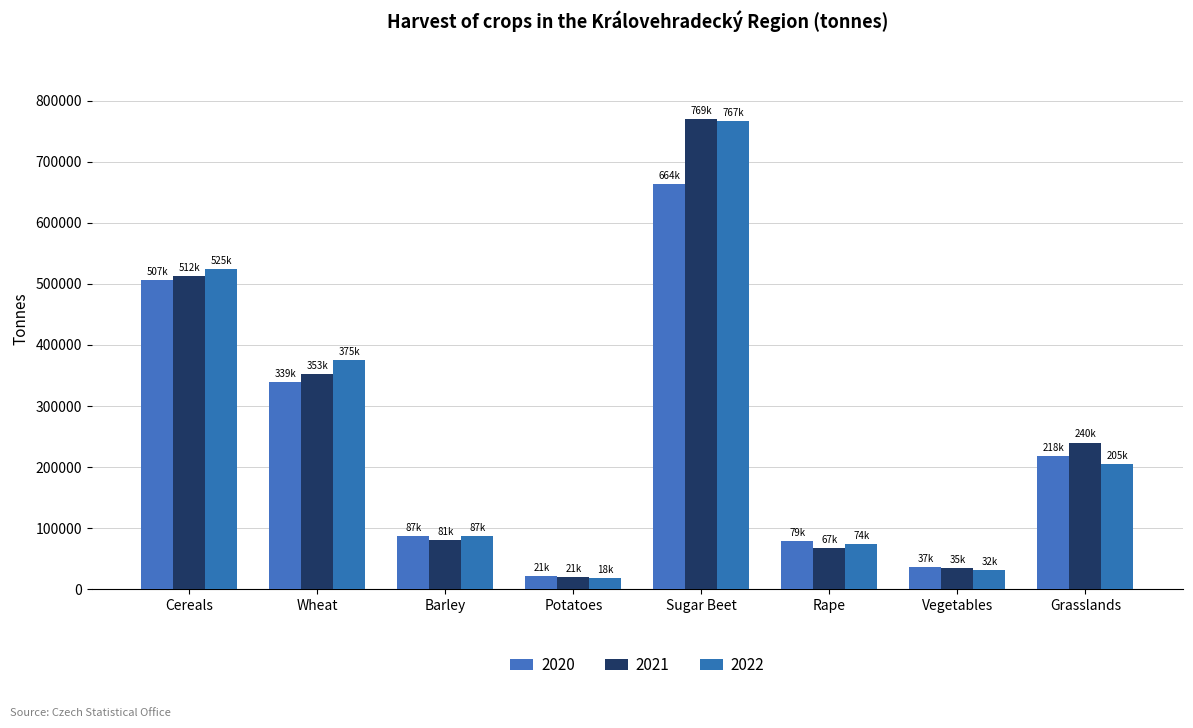

How many groups of bars are there?

8